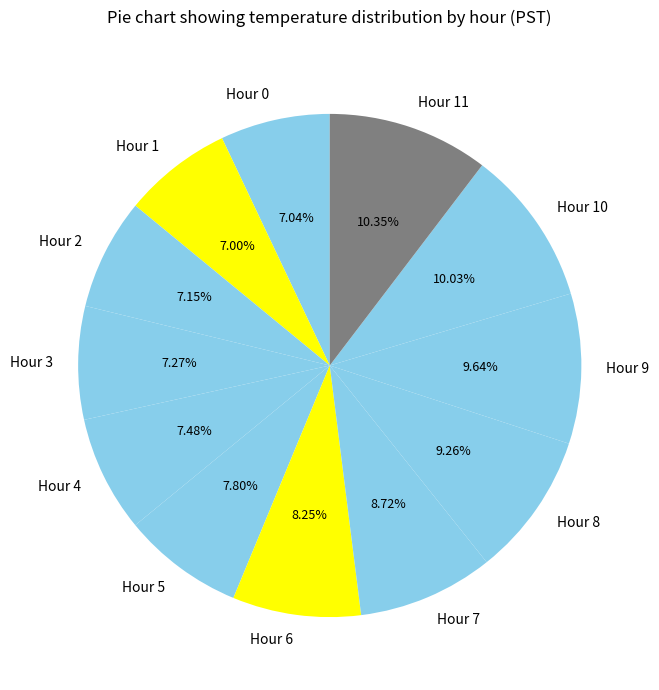

Does any single category account for the majority?

No